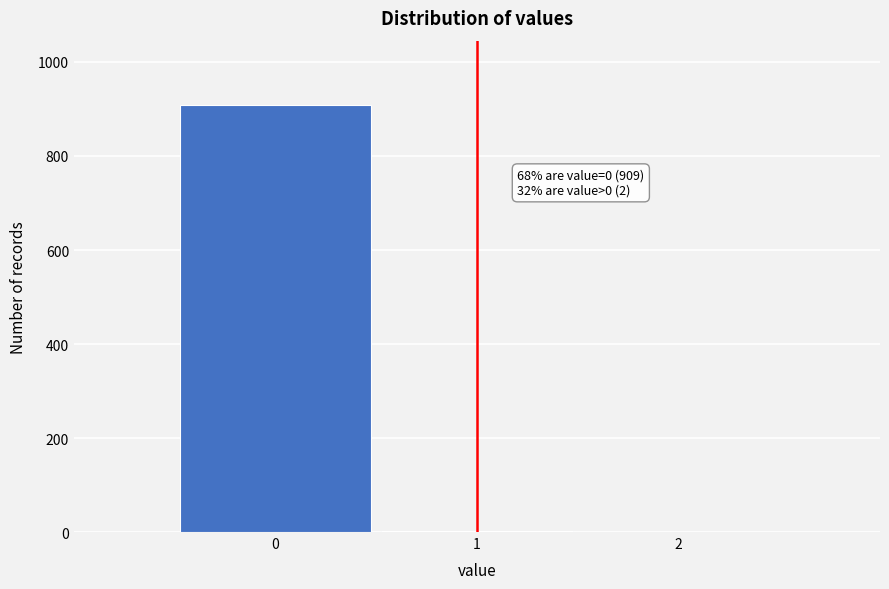

Over which range of the x-axis is the bar tallest?

-0.5 to 0.5